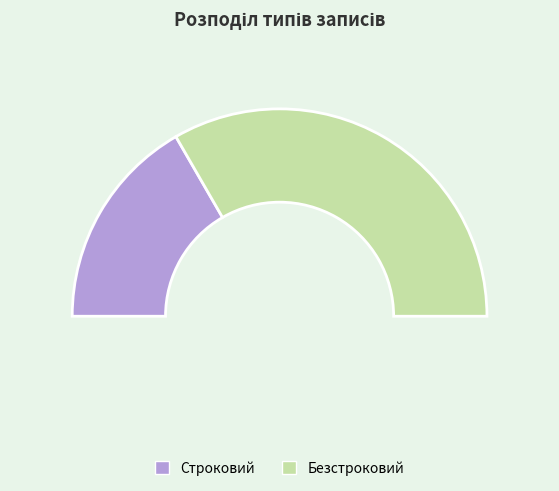

How much of the chart is everything except Строковий?

66.7%